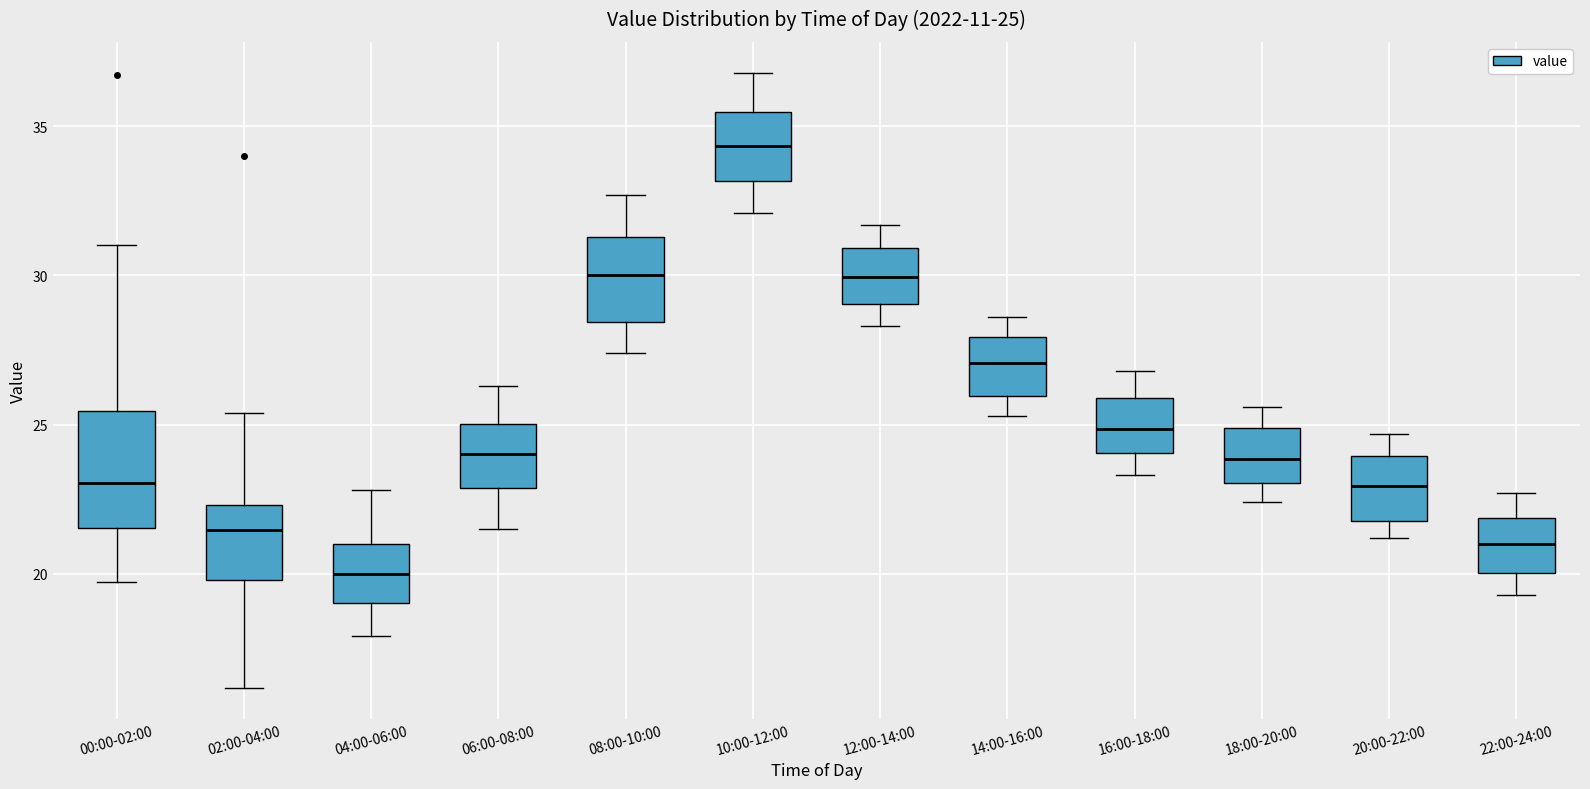

Comparing the boxes themselves (not the whiskers), which one is the tallest?

00:00-02:00